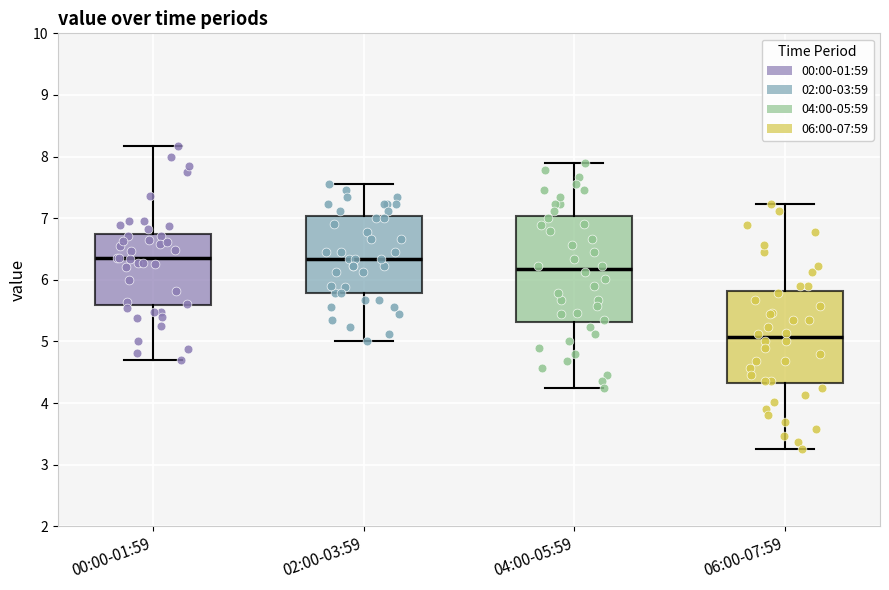

Where does the lower whisker of the box for 02:00-03:59 end on the y-axis? The values are not printed on the chart, so give them approximately, as read against the axis.

5.0